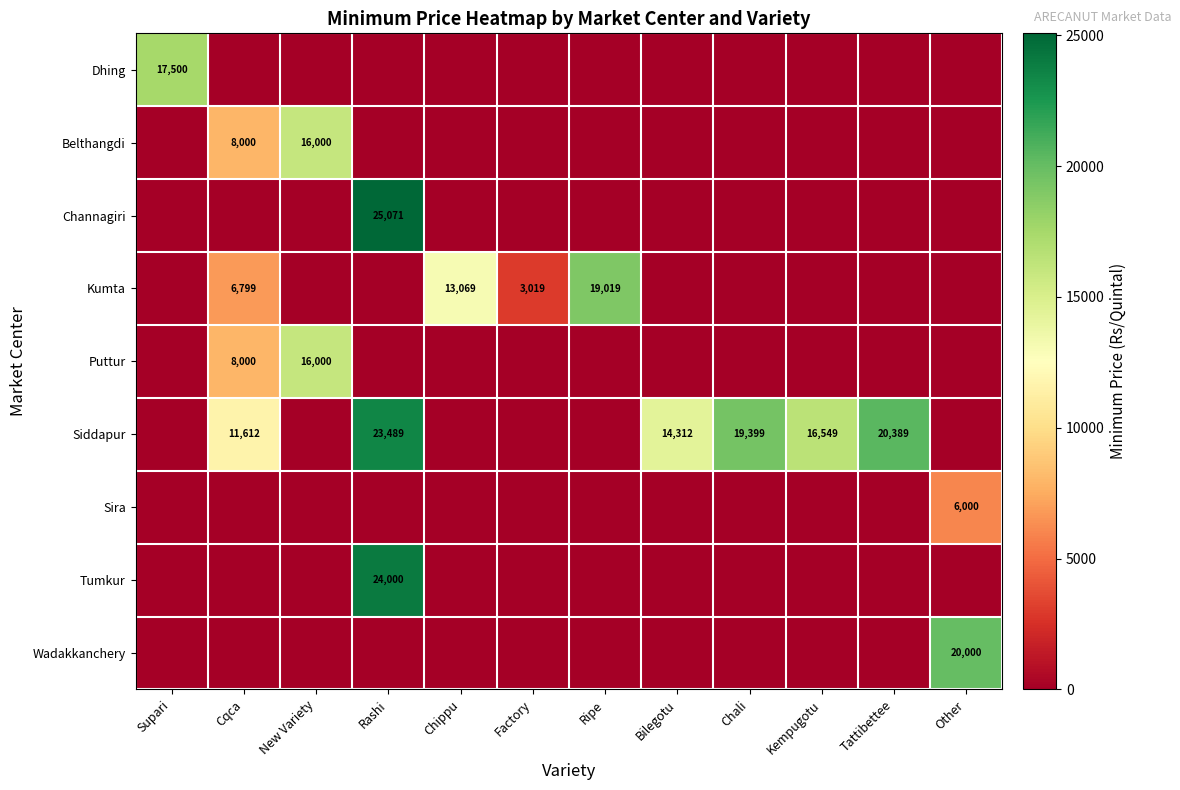

What is the difference between the highest and lowest values at Chali?

19399